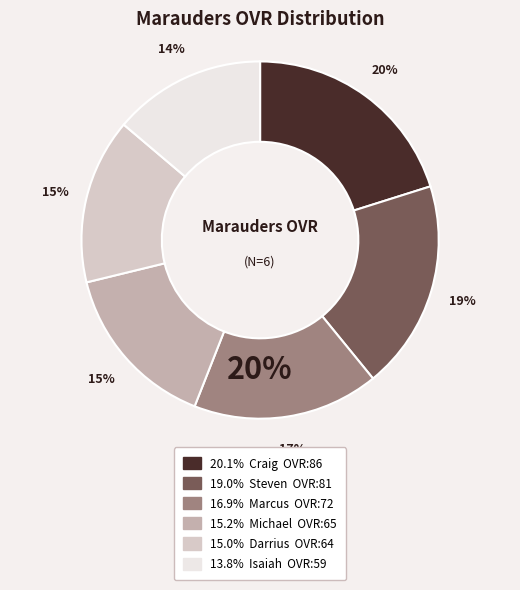

Which has a higher value, Craig or Isaiah?

Craig